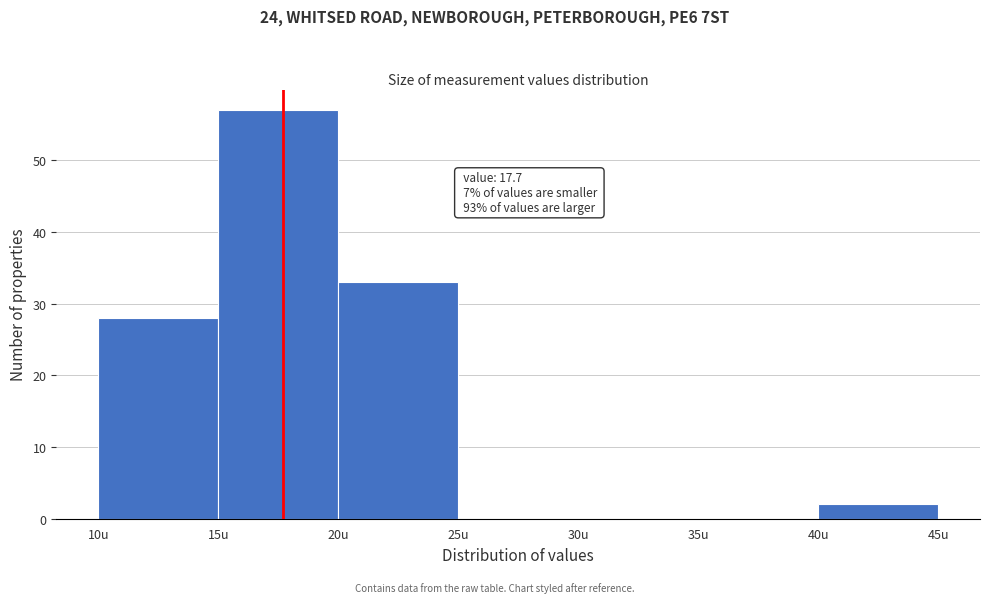

Which range on the x-axis has the tallest bar?

15 to 20